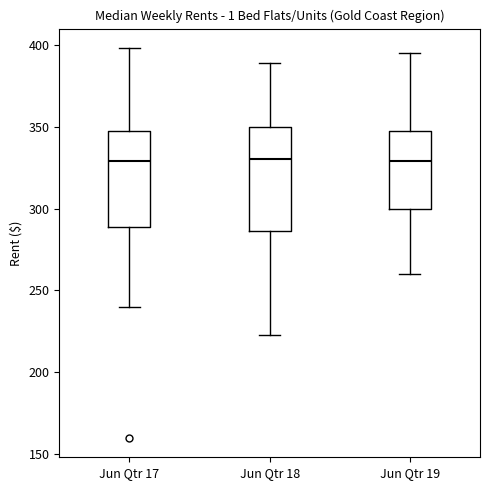

Reading left to right, transcribe this box plot: for each box, give where its median line is, the range the box spans, and where its two whiskers end, as read against the y-axis. The values are not printed on the chart, so give them approximately, as read against the axis.

Jun Qtr 17: median 330, box 290 to 345, whiskers 240 to 400
Jun Qtr 18: median 330, box 285 to 350, whiskers 225 to 390
Jun Qtr 19: median 330, box 300 to 350, whiskers 260 to 395